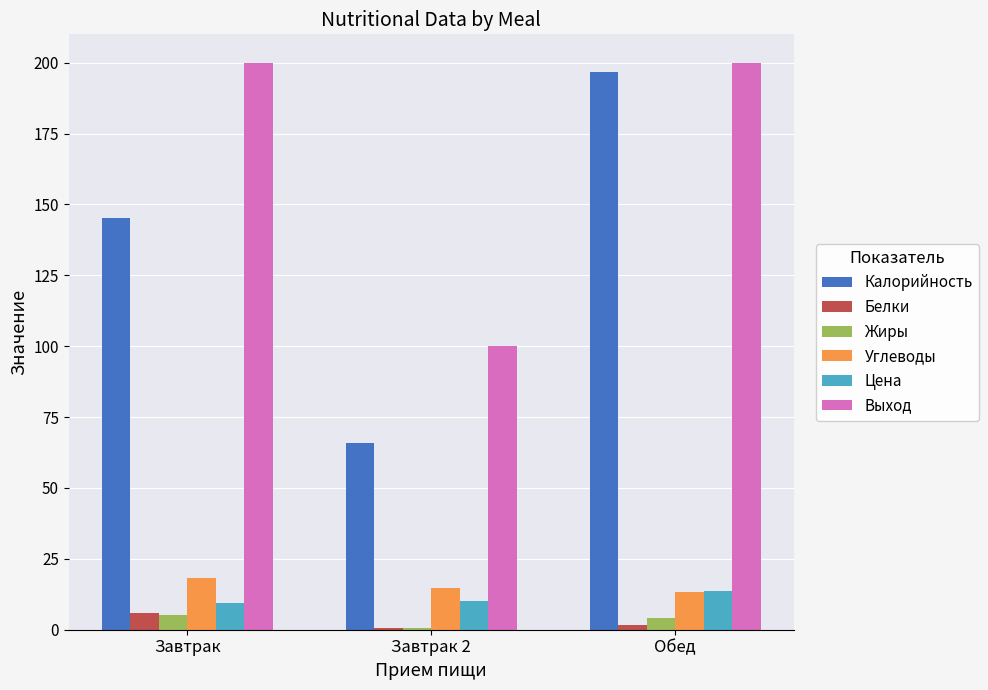

Count the number of data series in this chart.

6